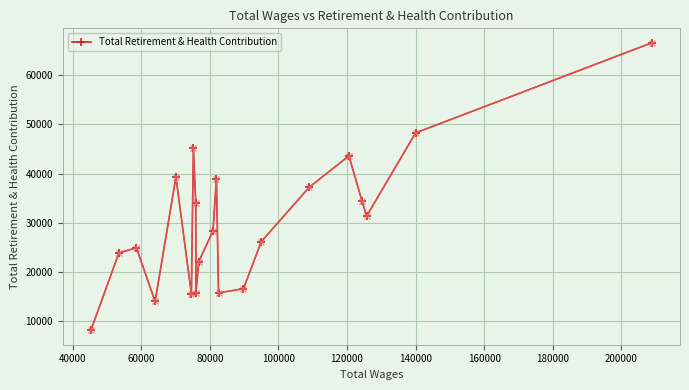

Does the chart have visible grid lines?

Yes